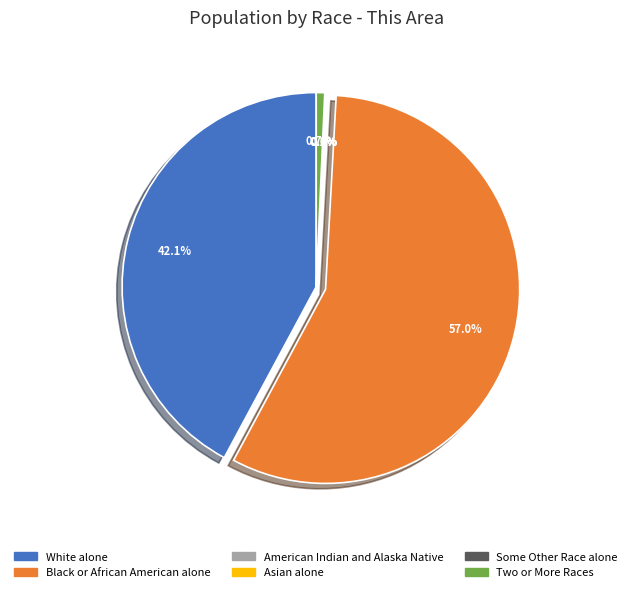

To the nearest percent, what is the average slice percentage?

17%